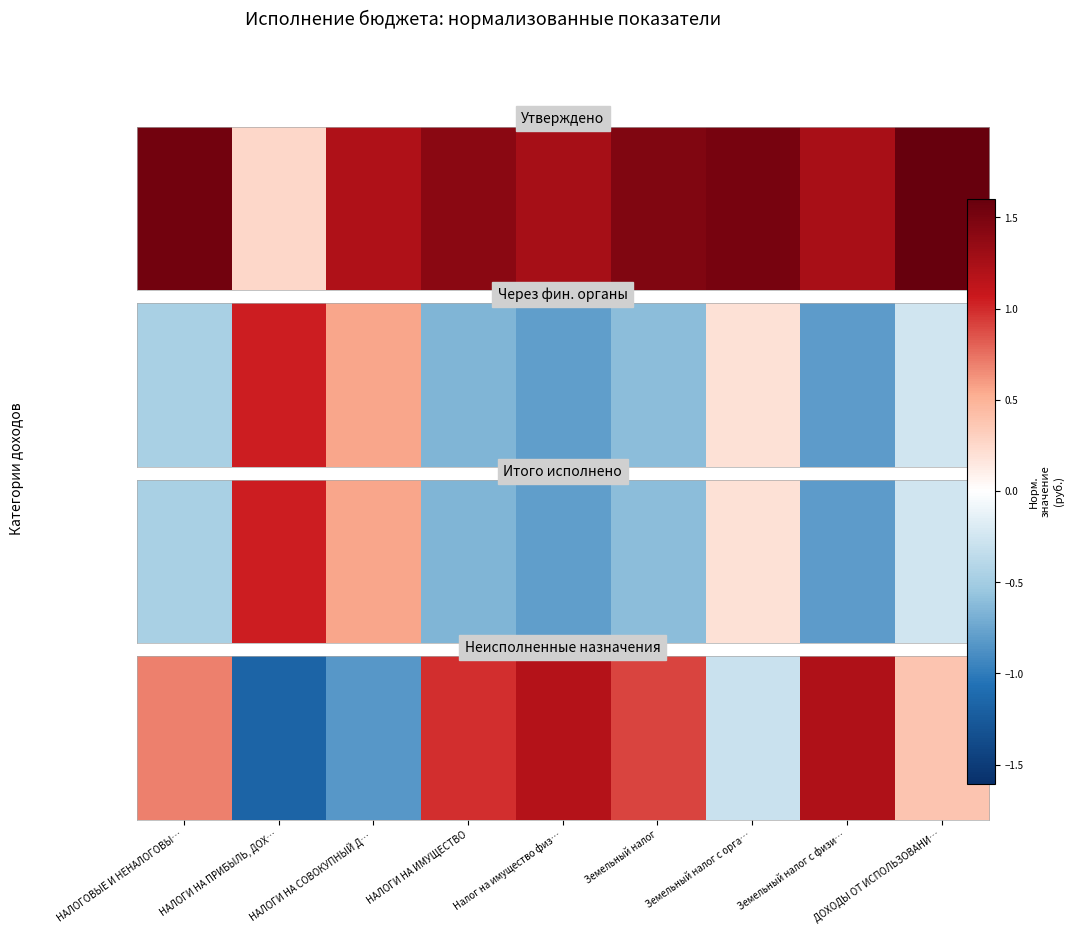

Where does the data first go above 0?

НАЛОГОВЫЕ И НЕНАЛОГОВЫ…